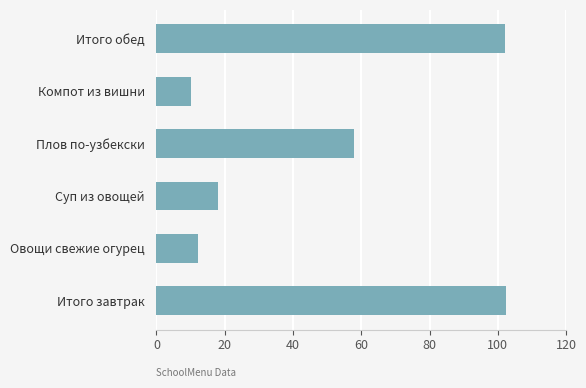

At which label is the value closest to 56?

Плов по-узбекски